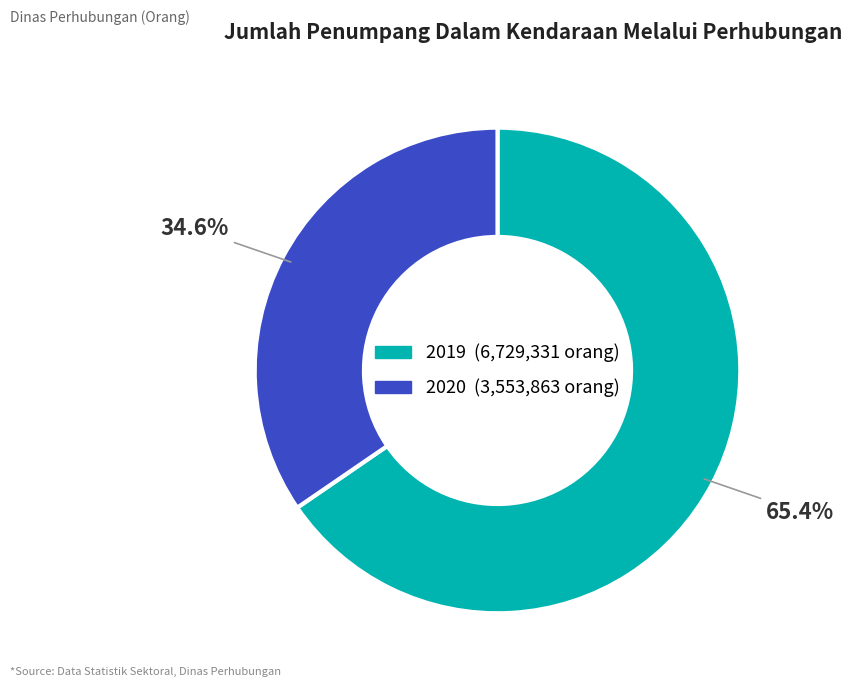

Does 2019 represent more than half of the total?

Yes